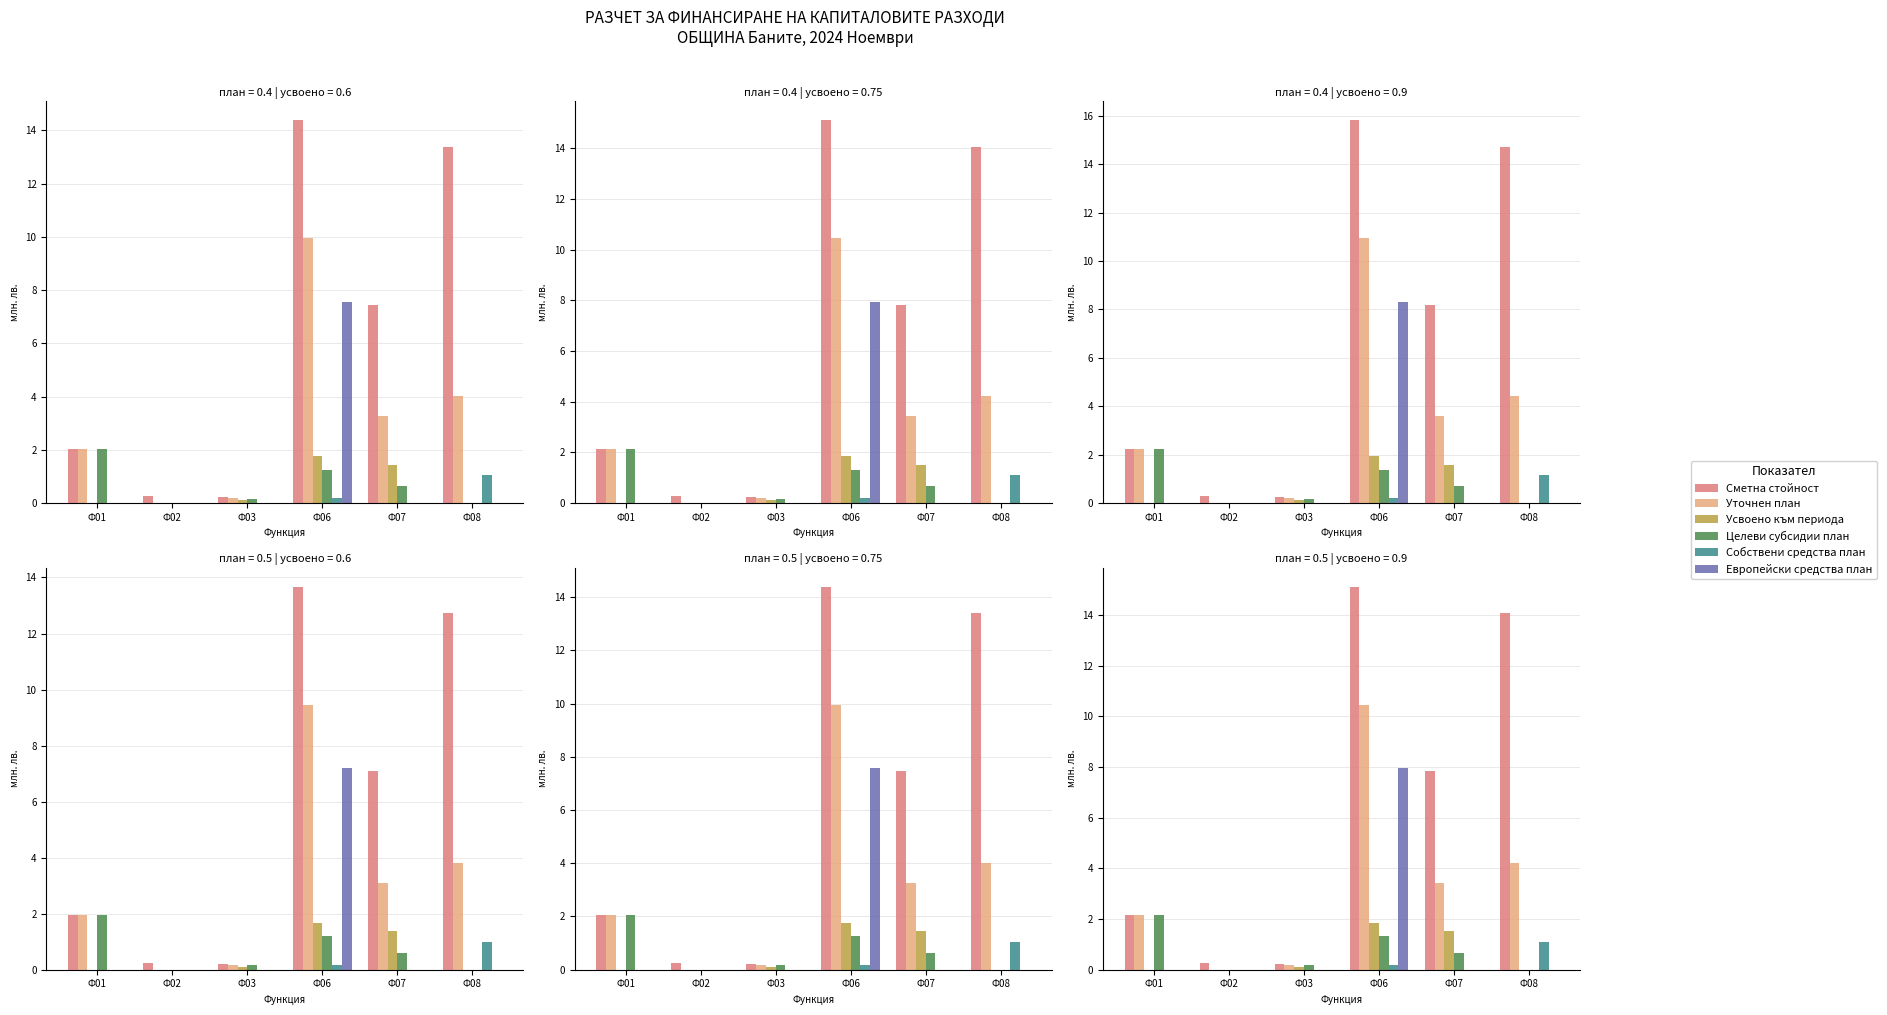

At which category is the sum across all series the highest?

Ф06